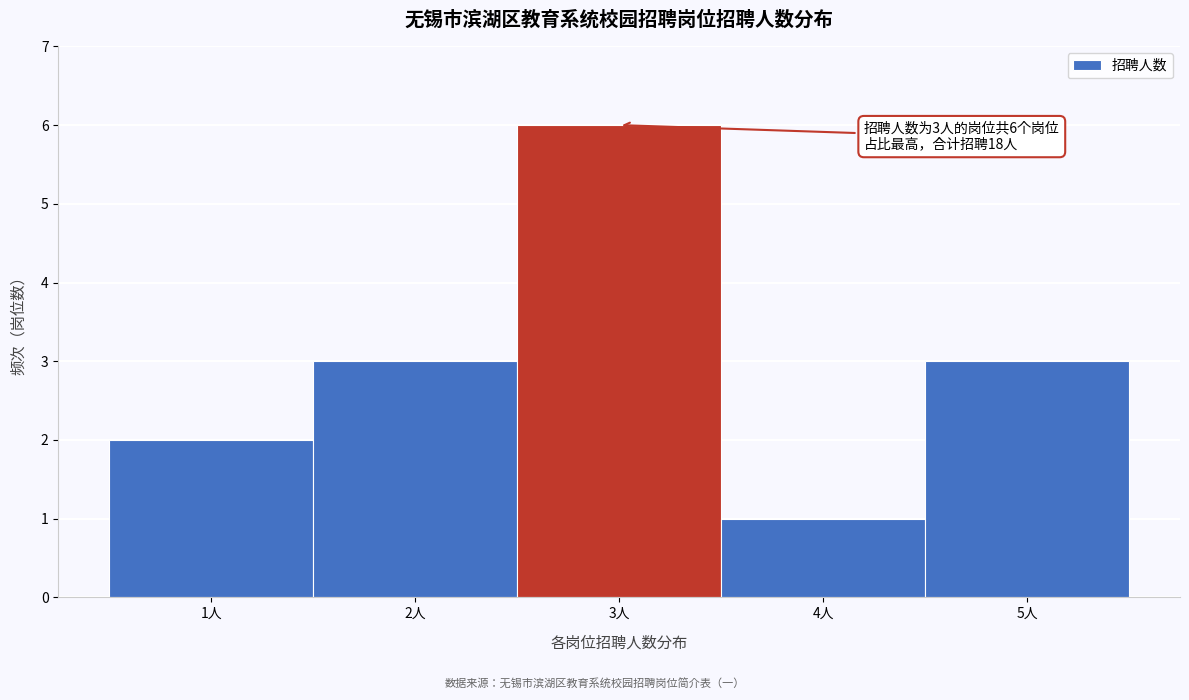

Which range on the x-axis has the tallest bar?

2.5 to 3.5